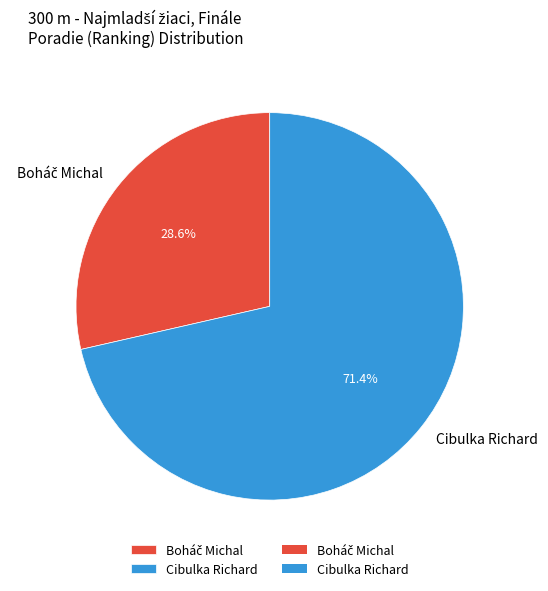

How much of the chart is everything except Cibulka Richard?

28.6%